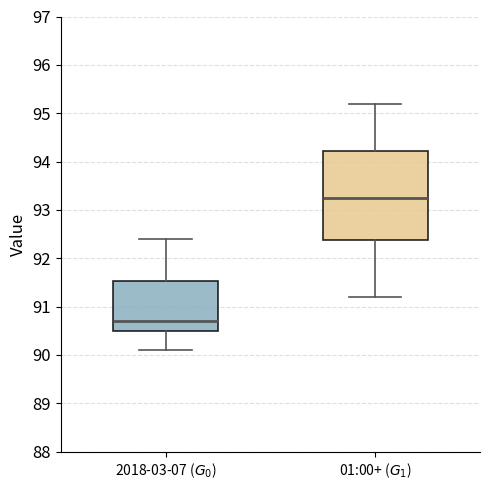

Which box is the tallest, from its lower edge to its upper edge?

01:00+ ($G_1$)